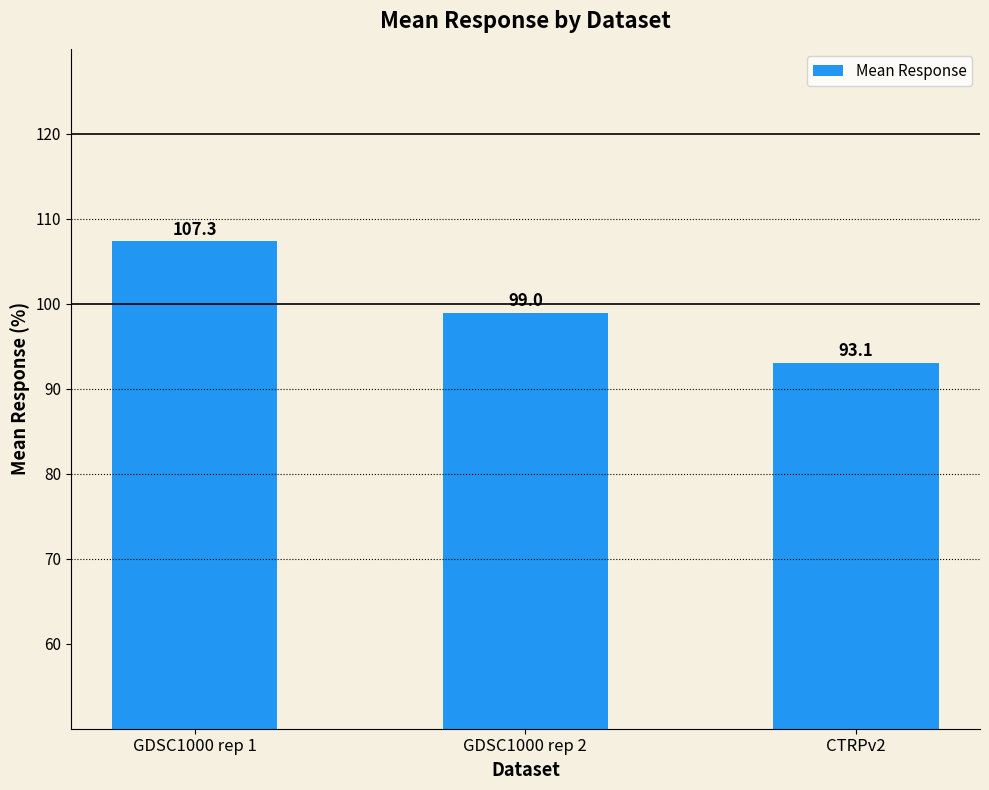

What is the value of the 3rd bar from the left?

93.1